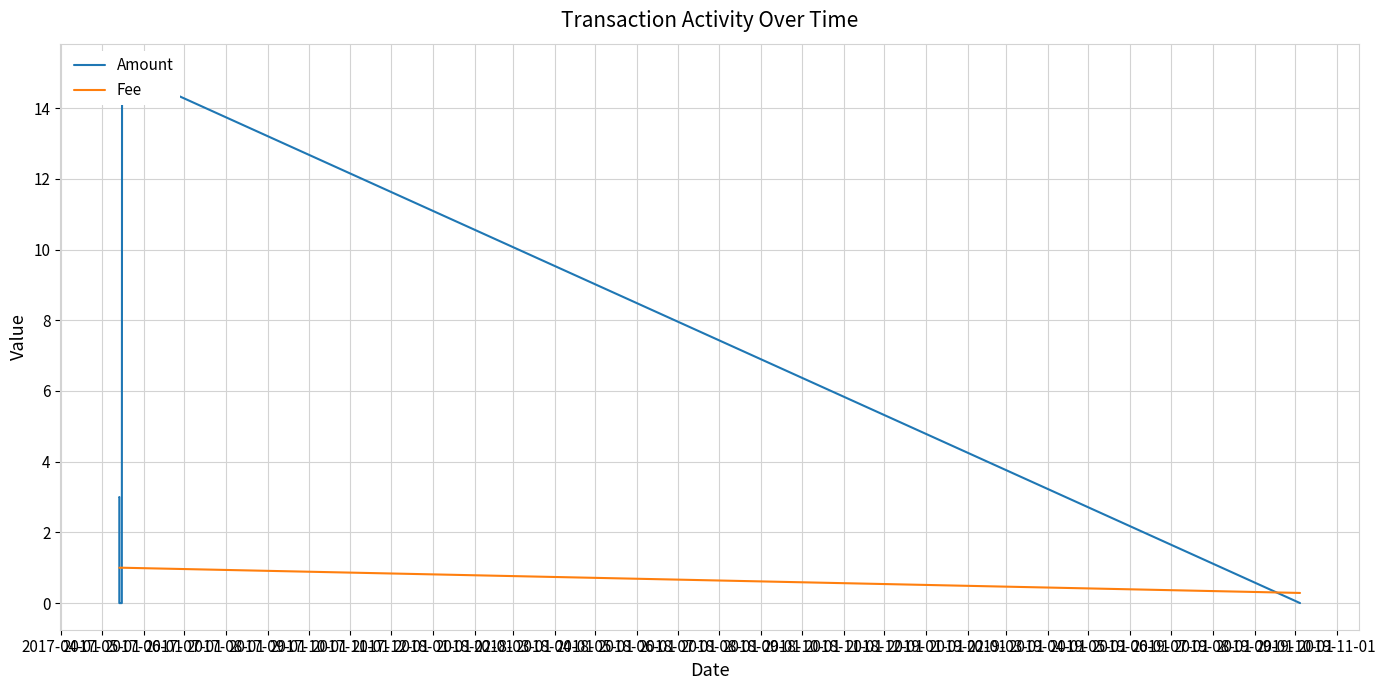

What is the label of the 7th point from the right?

2017-07-01